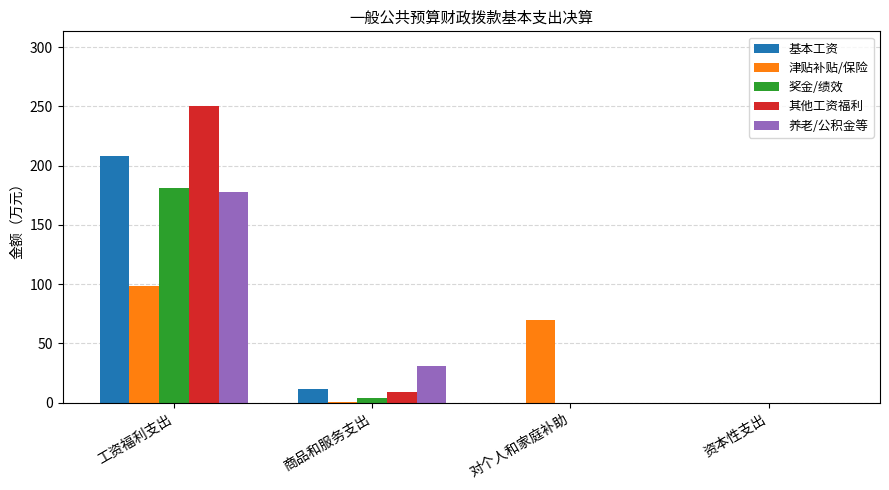

Where is 津贴补贴/保险 nearest to the value 49?

对个人和家庭补助